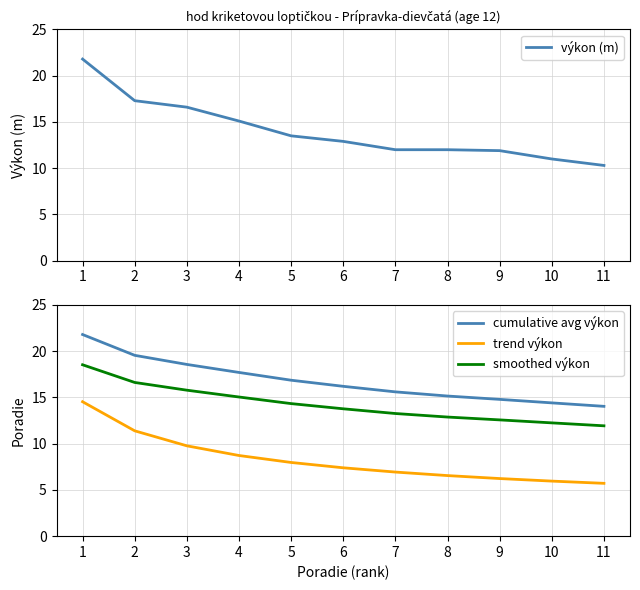

What is the sum of the smoothed výkon values at 2 and 8?

29.5